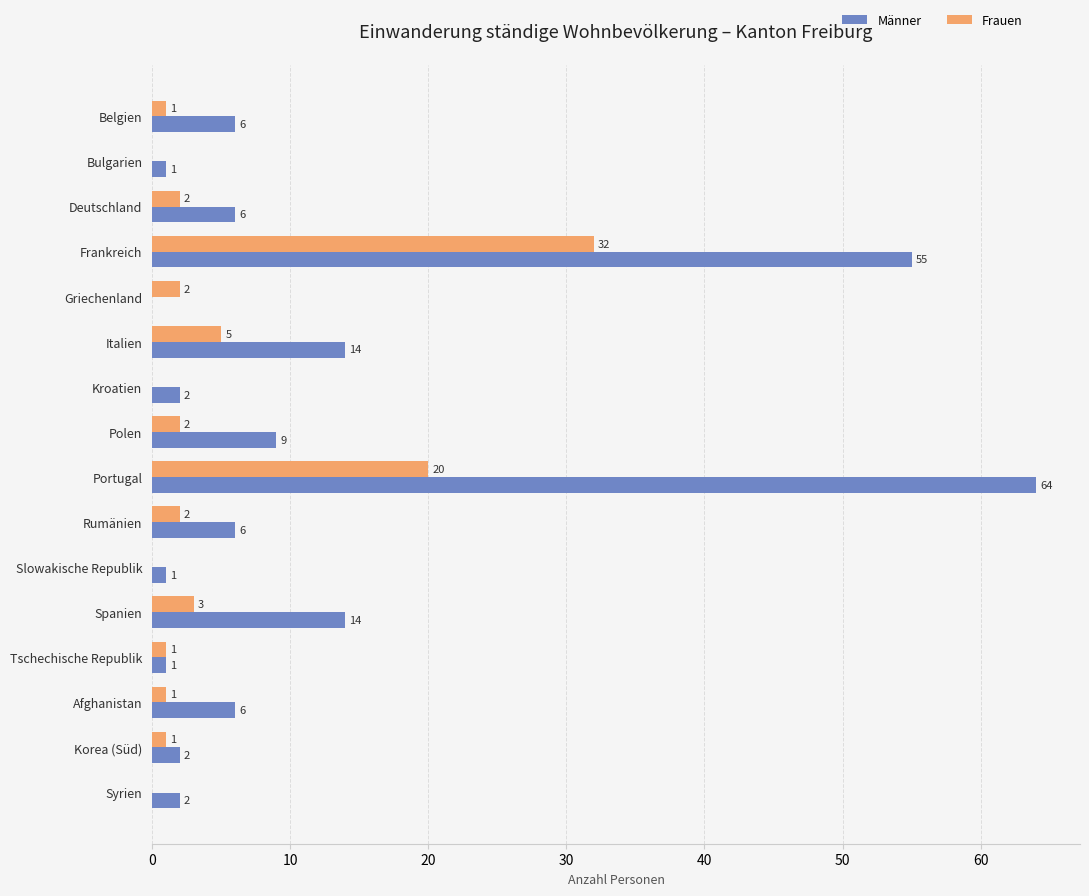

What is the greatest value displayed?

64